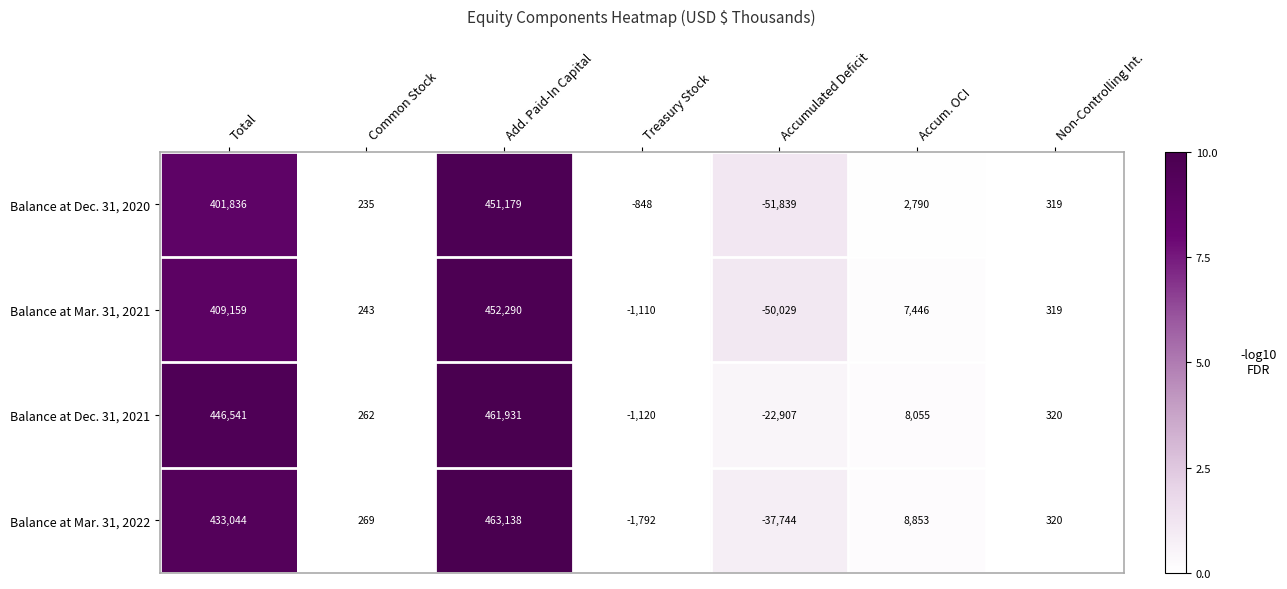

What is the sum of the Balance at Mar. 31, 2021 values at Add. Paid-In Capital and Accum. OCI?

459736